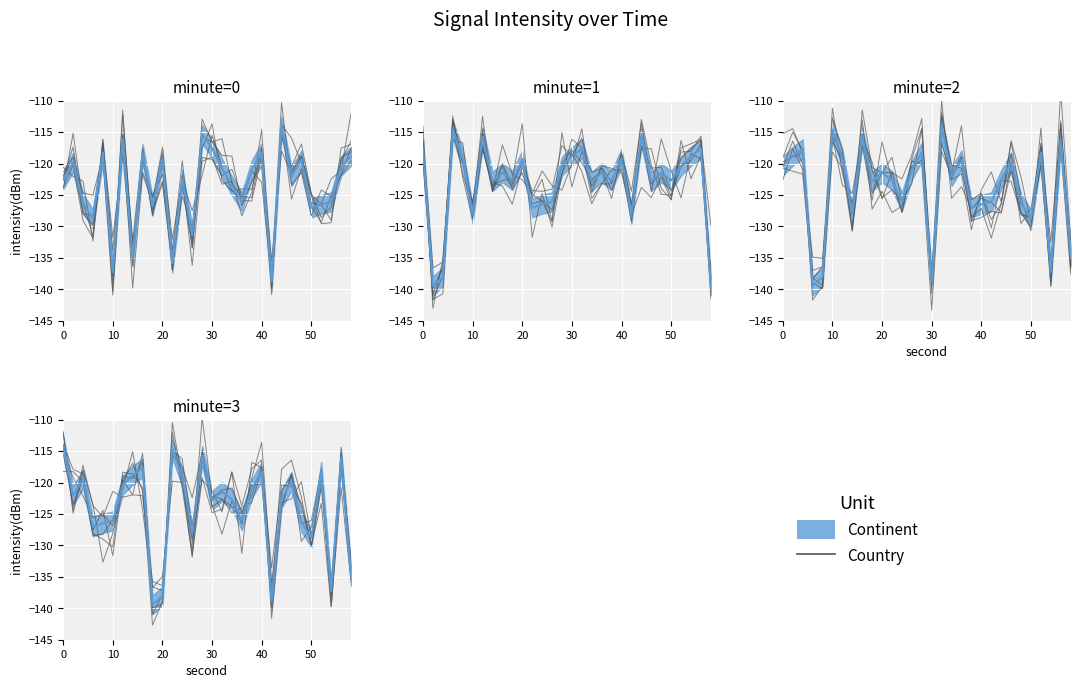

Which has a higher value, 20 or 10?

20